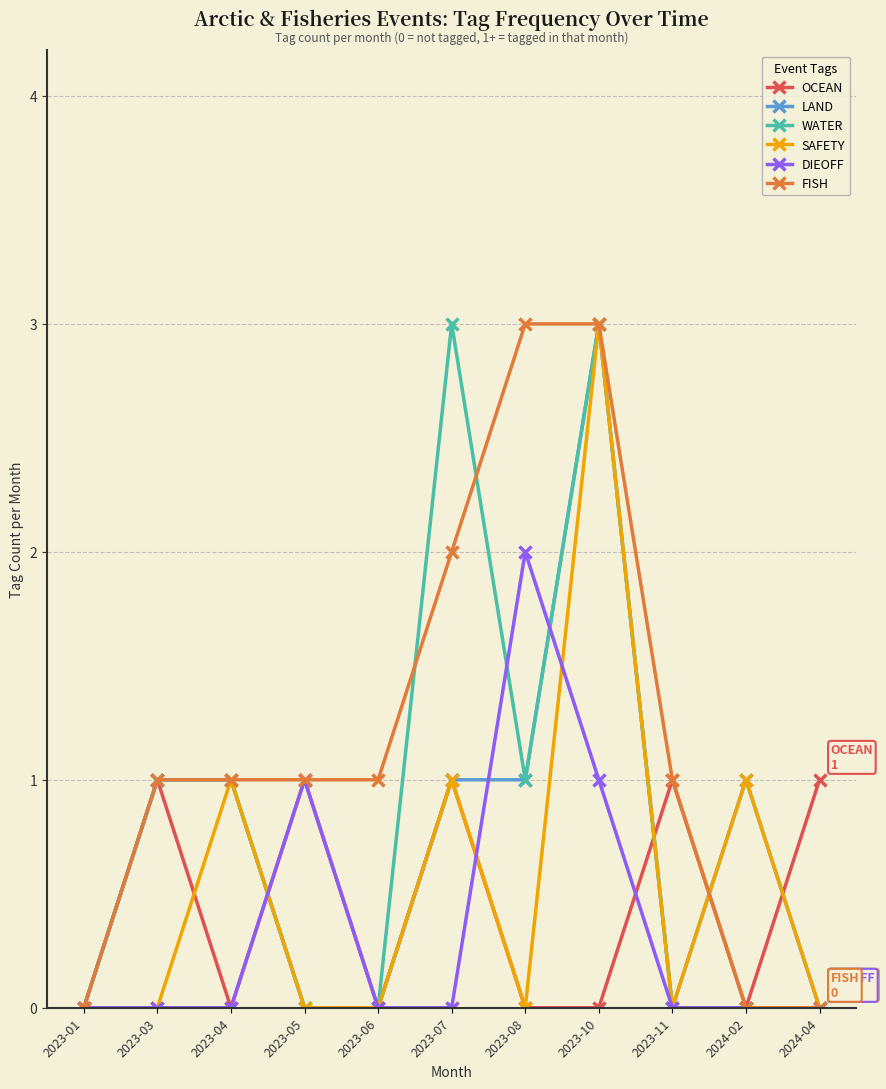

At how many categories does at least one series exceed 2?

3